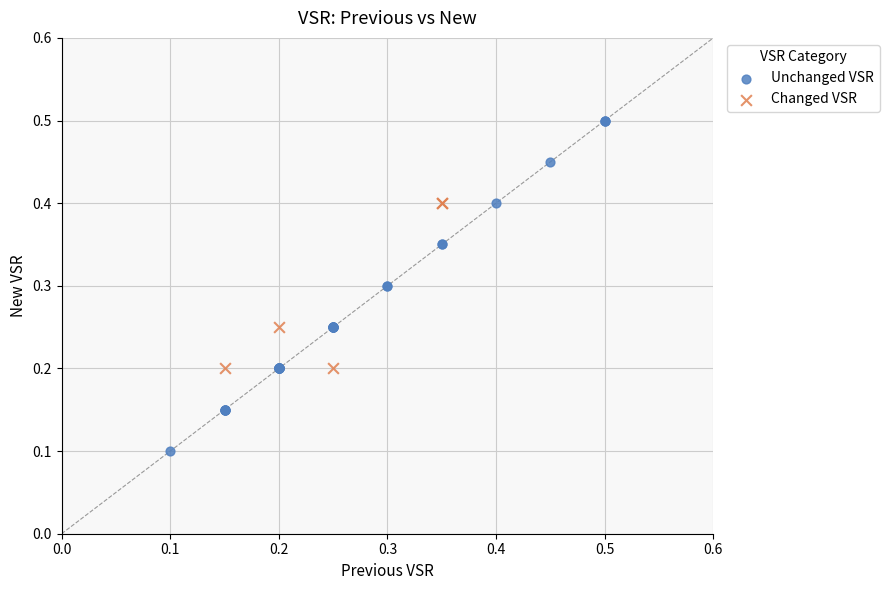

What are all the series names shown in the legend?

Unchanged VSR, Changed VSR